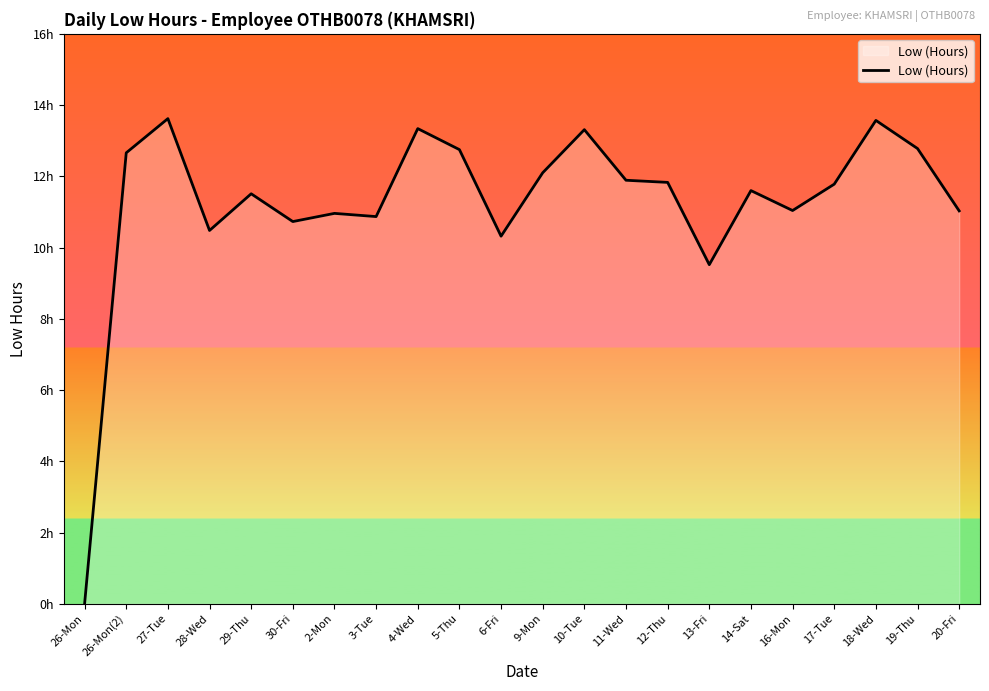

What is the sum of all values?

247.7